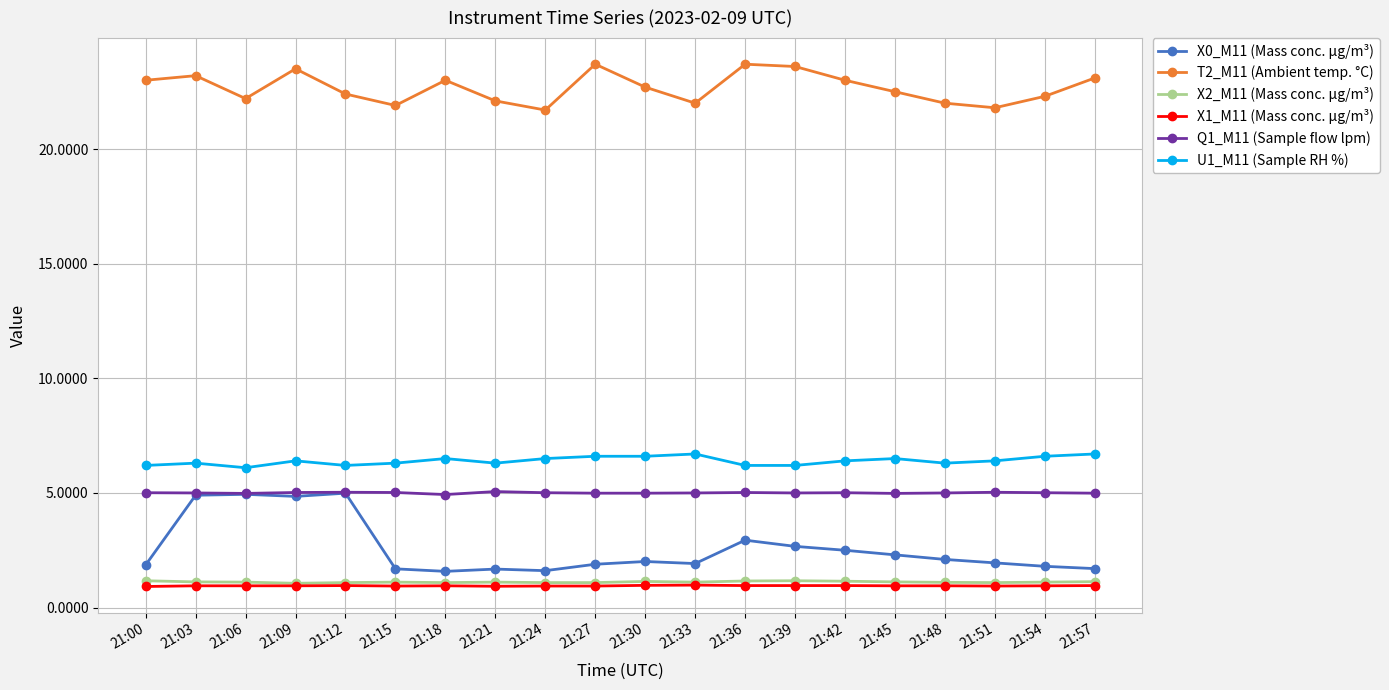

At how many categories does at least one series exceed 12?

20